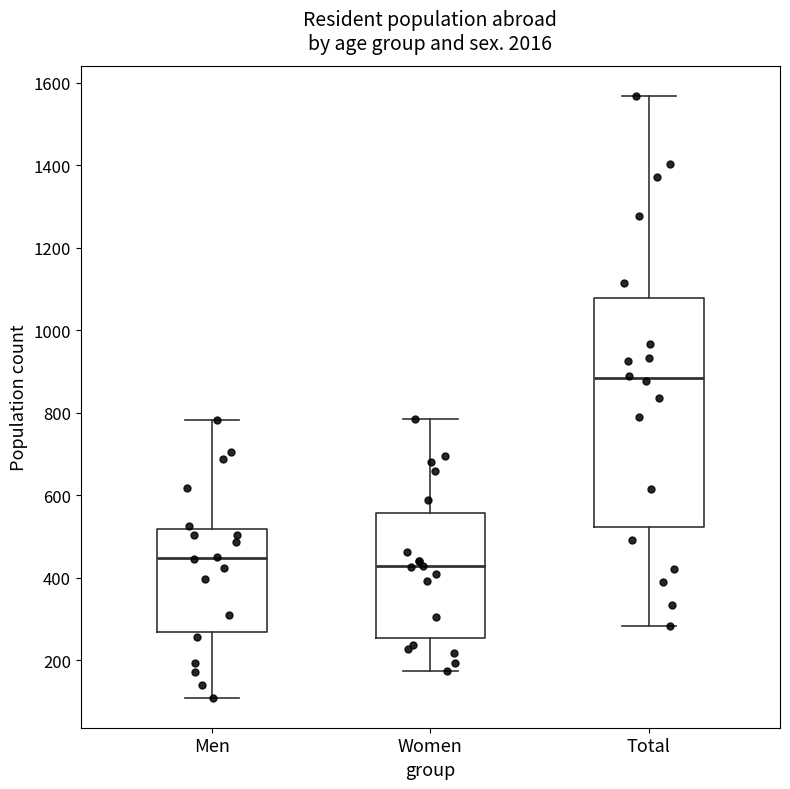

Which box is the tallest, from its lower edge to its upper edge?

Total